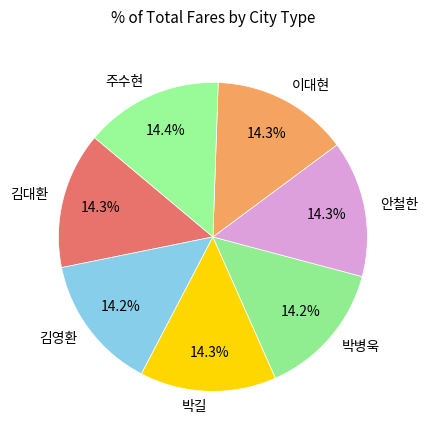

To the nearest percent, what portion does 박병욱 represent?

14%